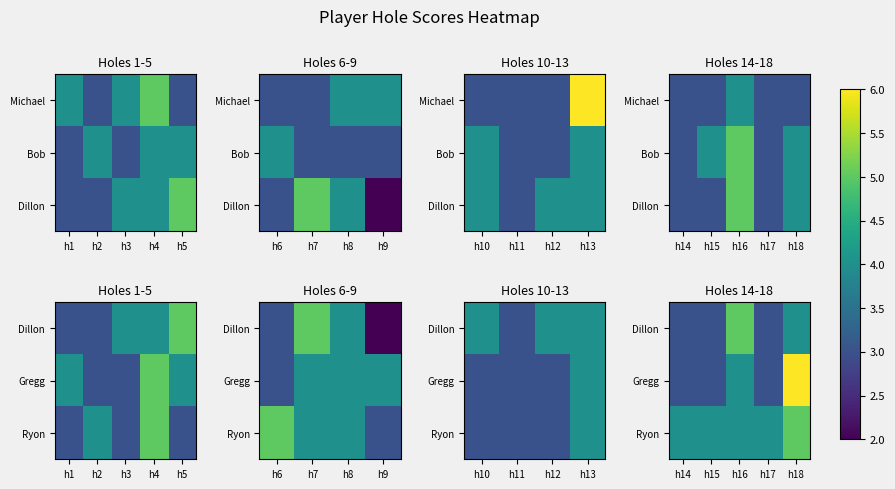

What is the greatest value displayed?

6